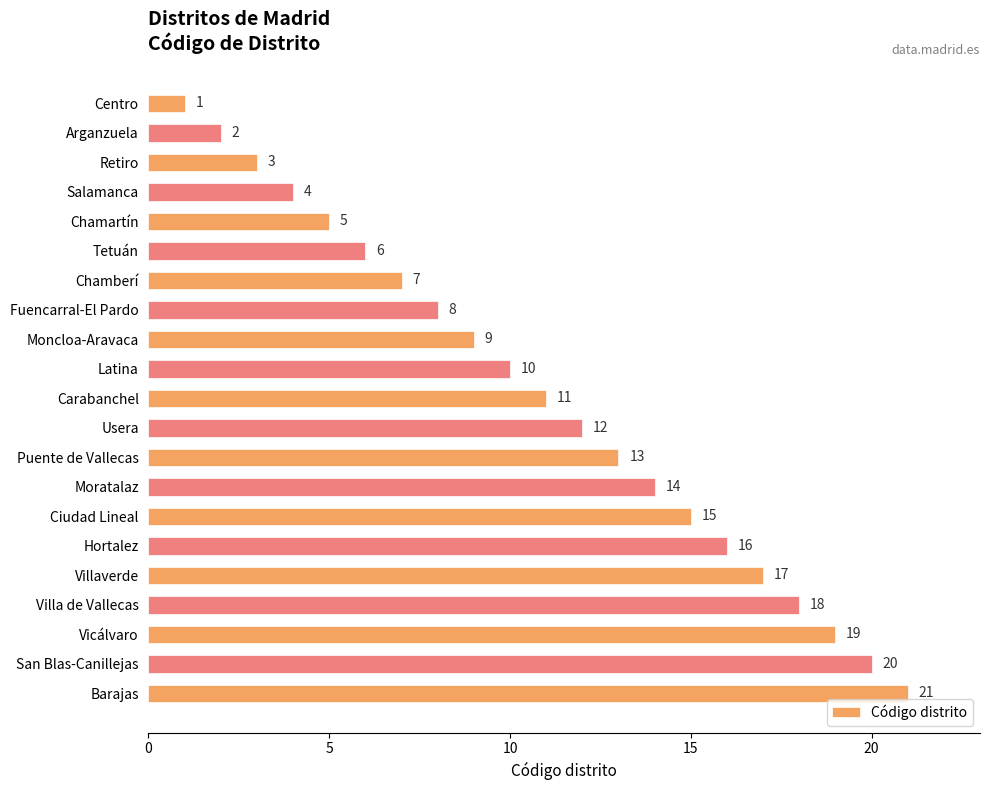

How many categories are shown in the chart?

21